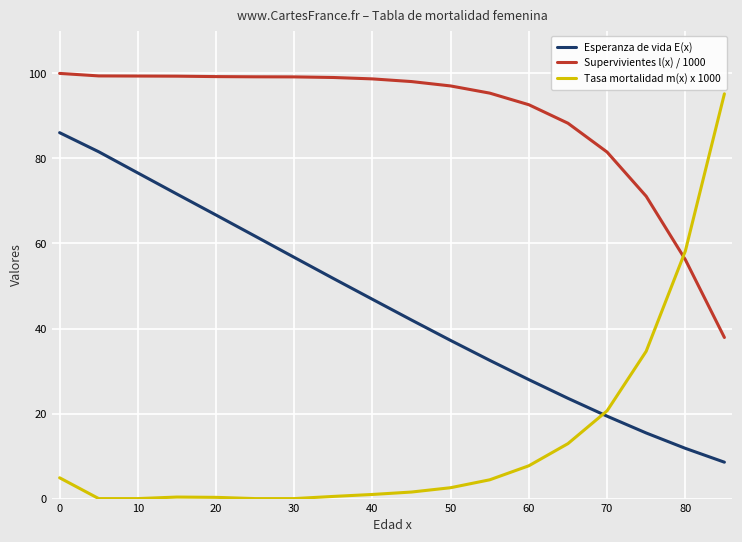

True or false: Tasa mortalidad m(x) x 1000 and Supervivientes l(x) / 1000 cross at least once.

True